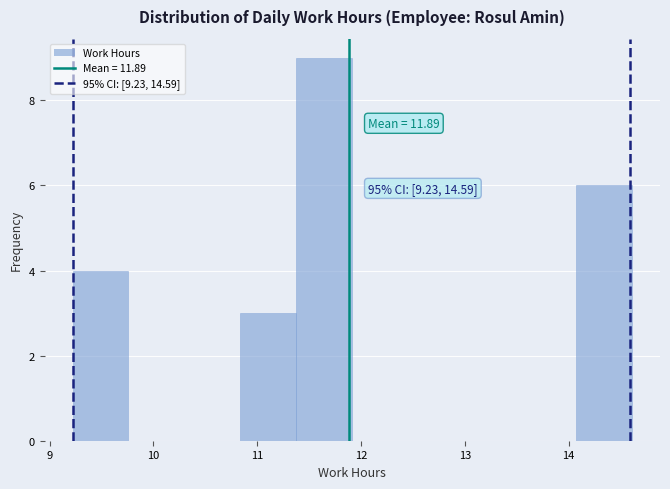

Over which range of the x-axis is the bar tallest?

11.4 to 11.9